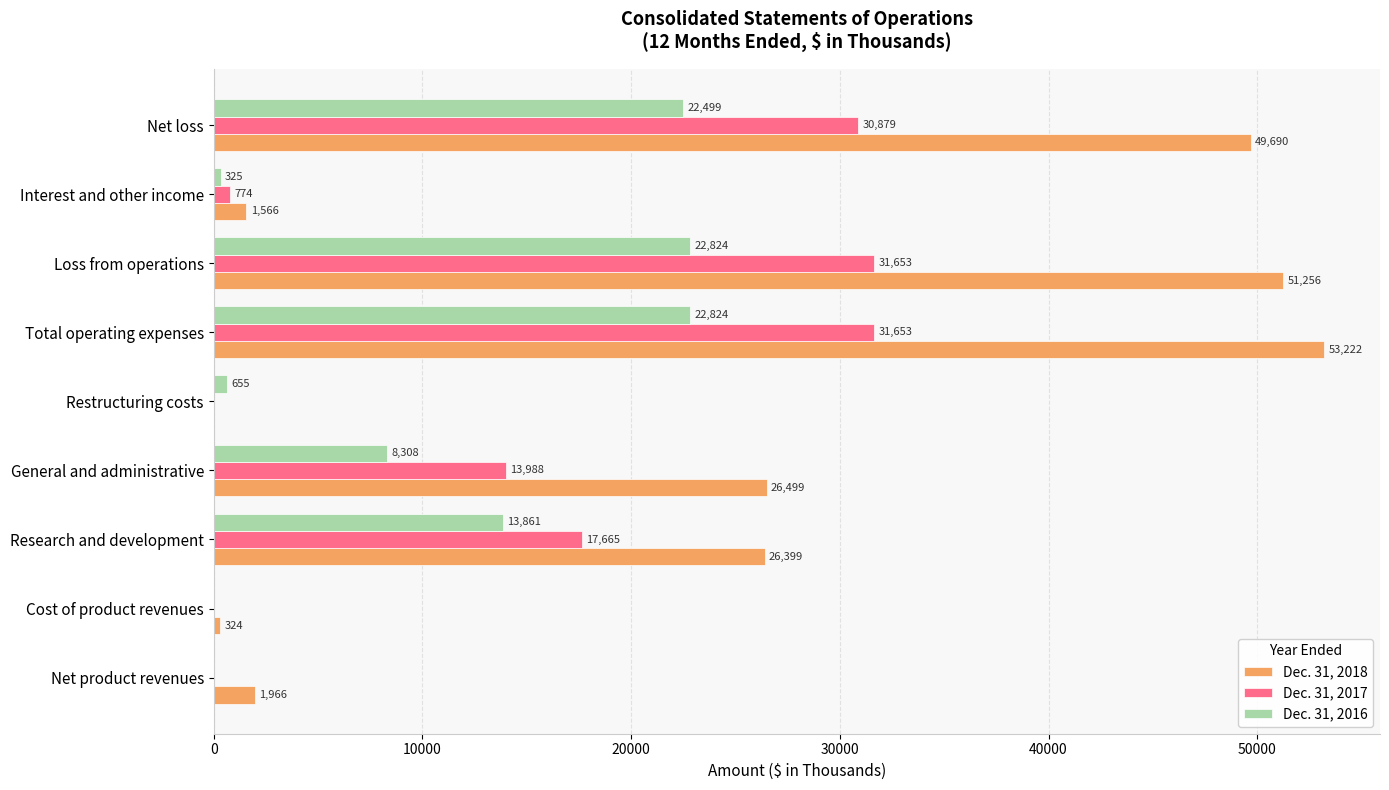

Which series has the largest range (max minus min)?

Dec. 31, 2018